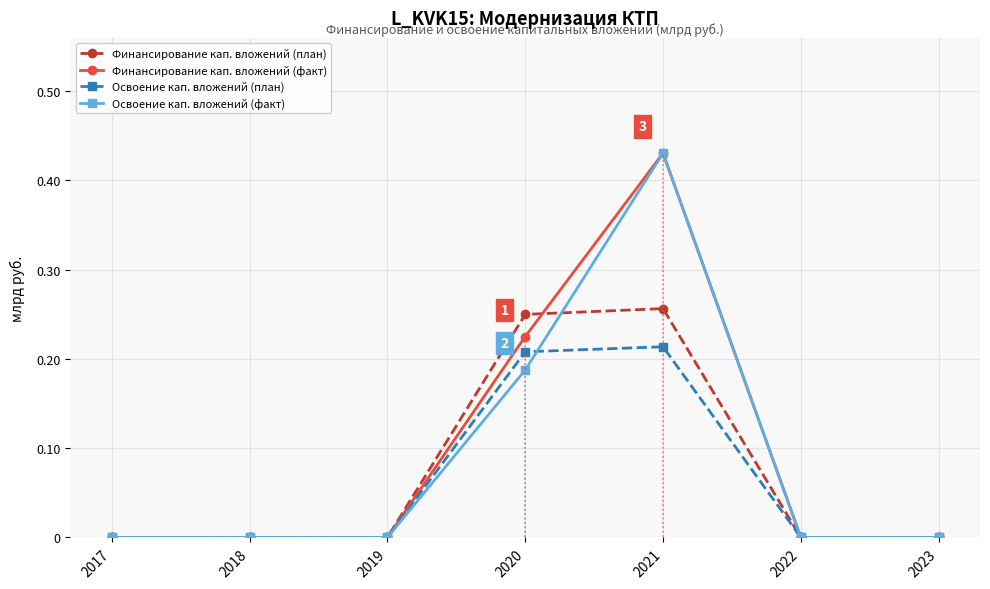

What is the total value across all series at 2021?

1.3